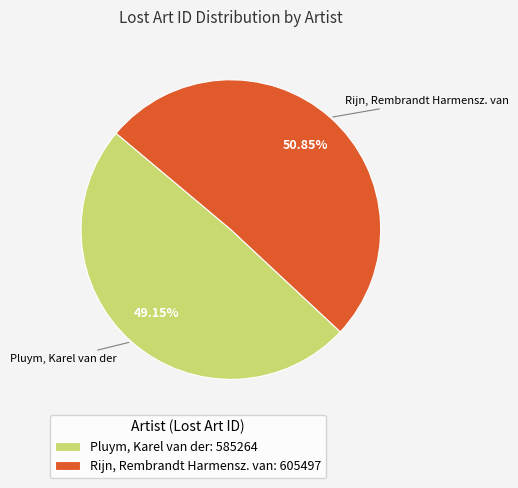

Combined, do Pluym, Karel van der and Rijn, Rembrandt Harmensz. van account for over 50%?

Yes